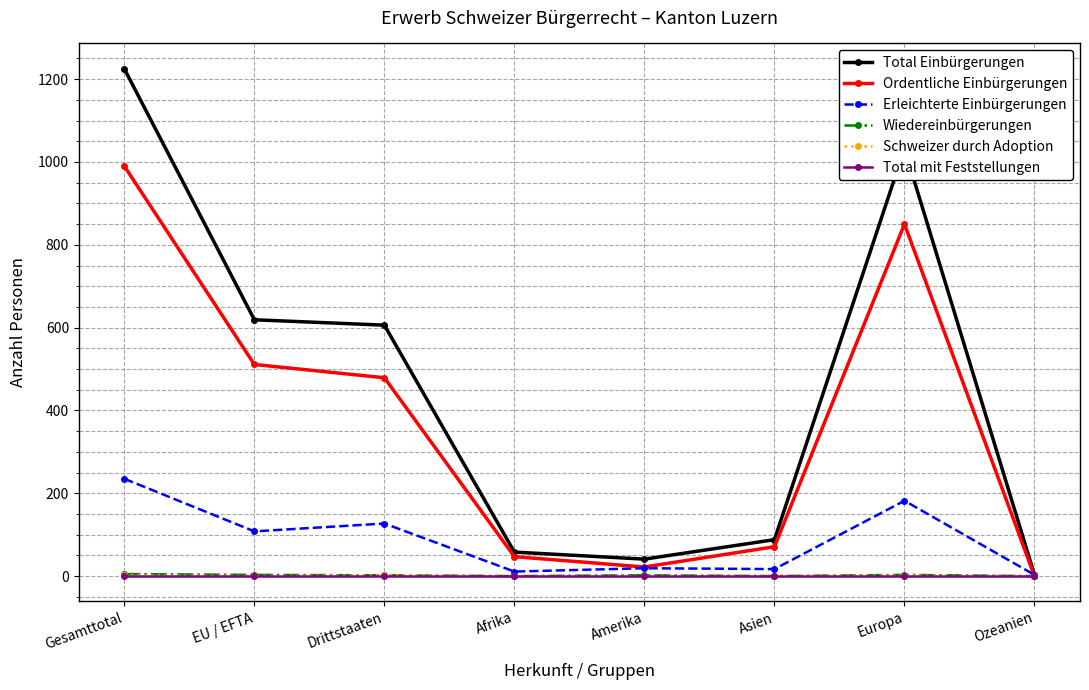

In Ordentliche Einbürgerungen, how many points are higher than both neighbors (excluding endpoints)?

1